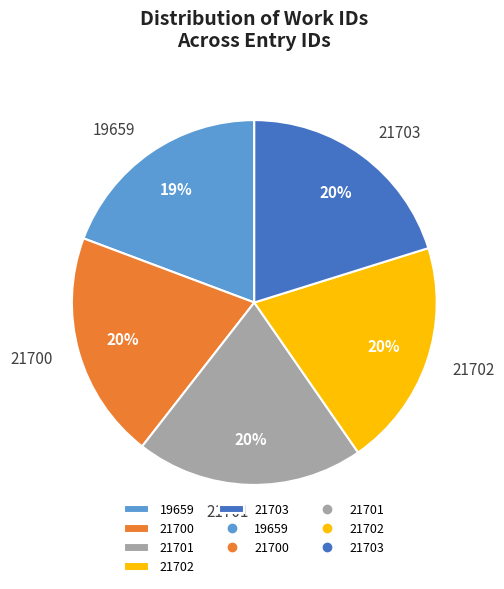

Is it true that 21702 is 9% of the pie?

False